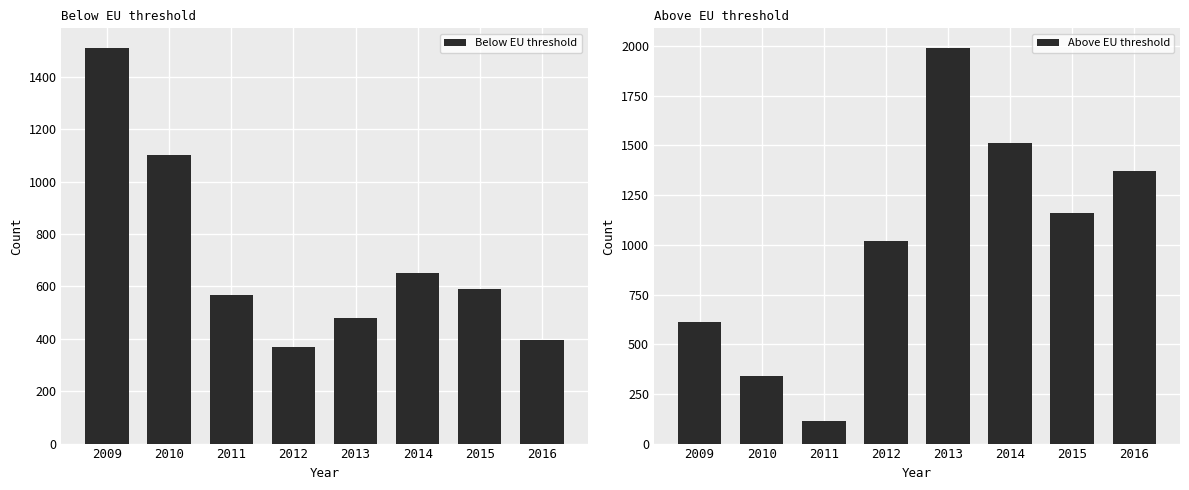

How many bars are there in each group?

2